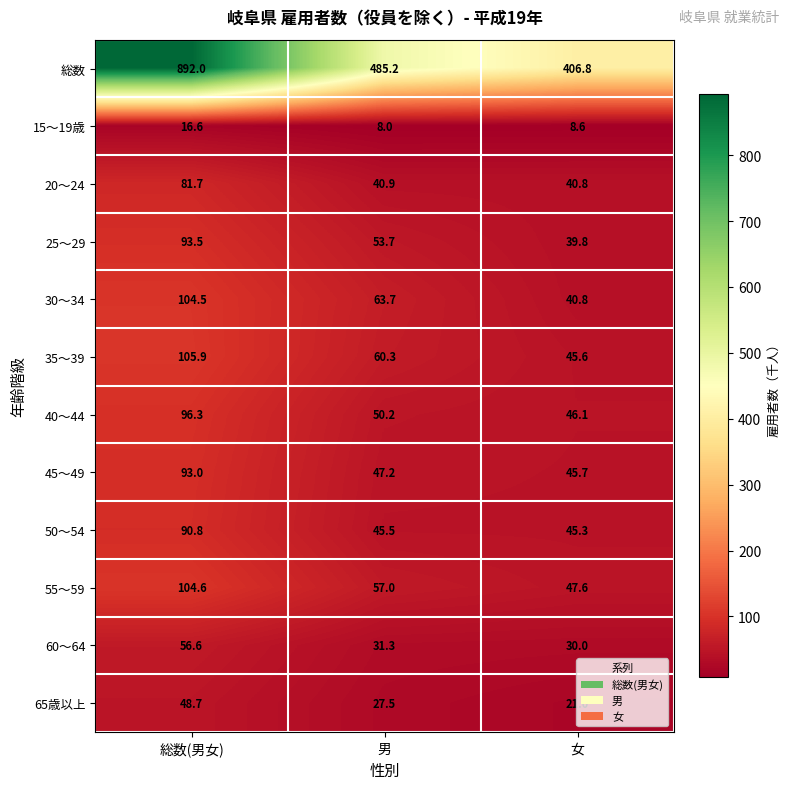

At how many categories does at least one series exceed 353?

3